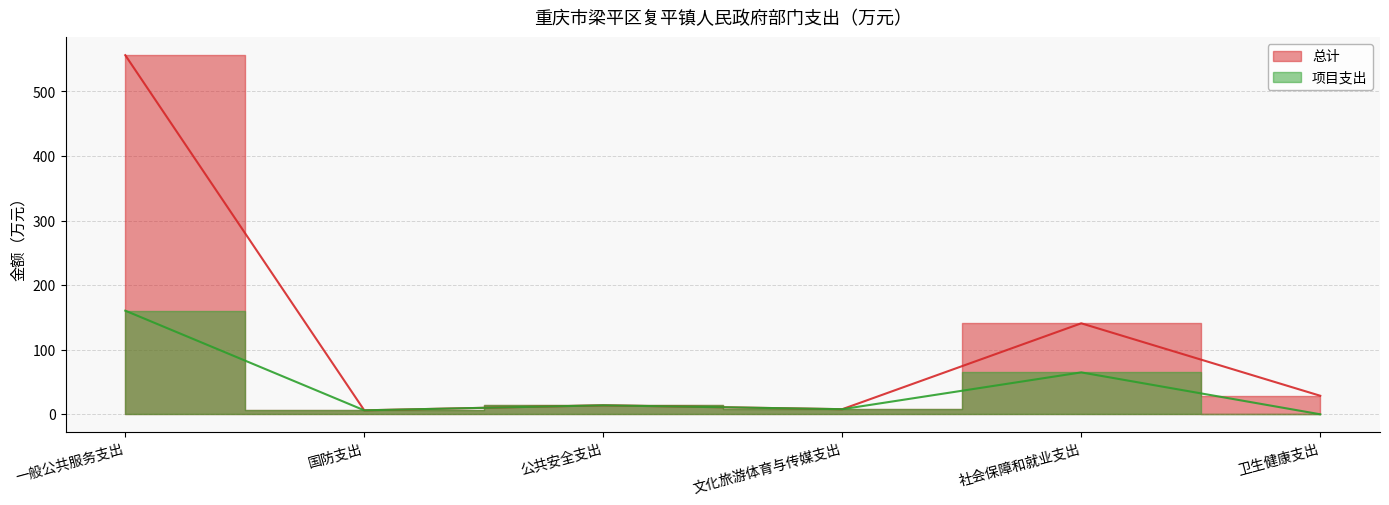

How many lines are shown in the chart?

2